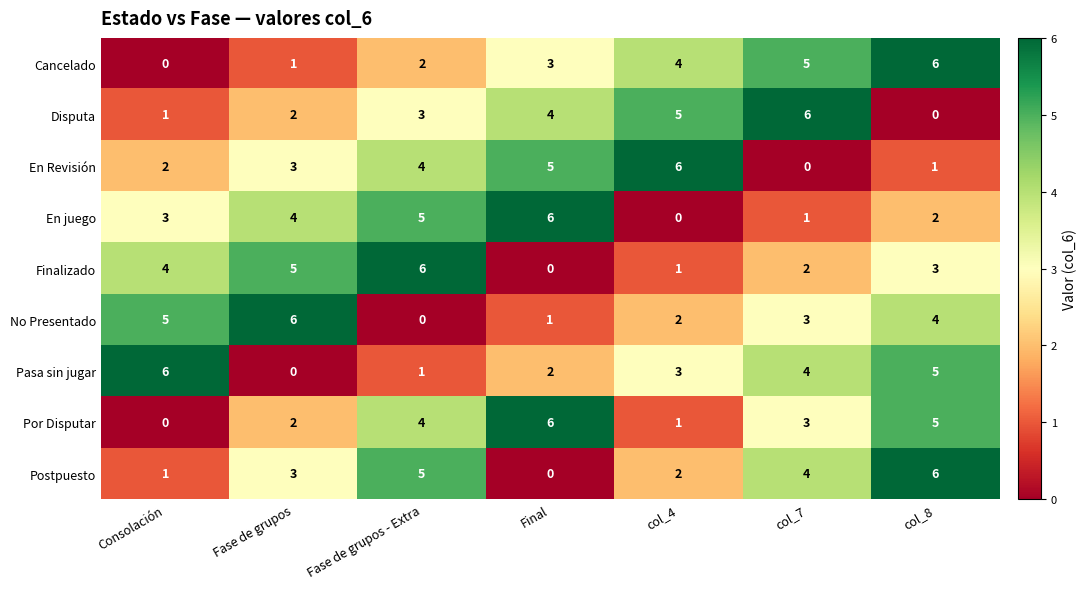

What is the average value of the Postpuesto series?

3